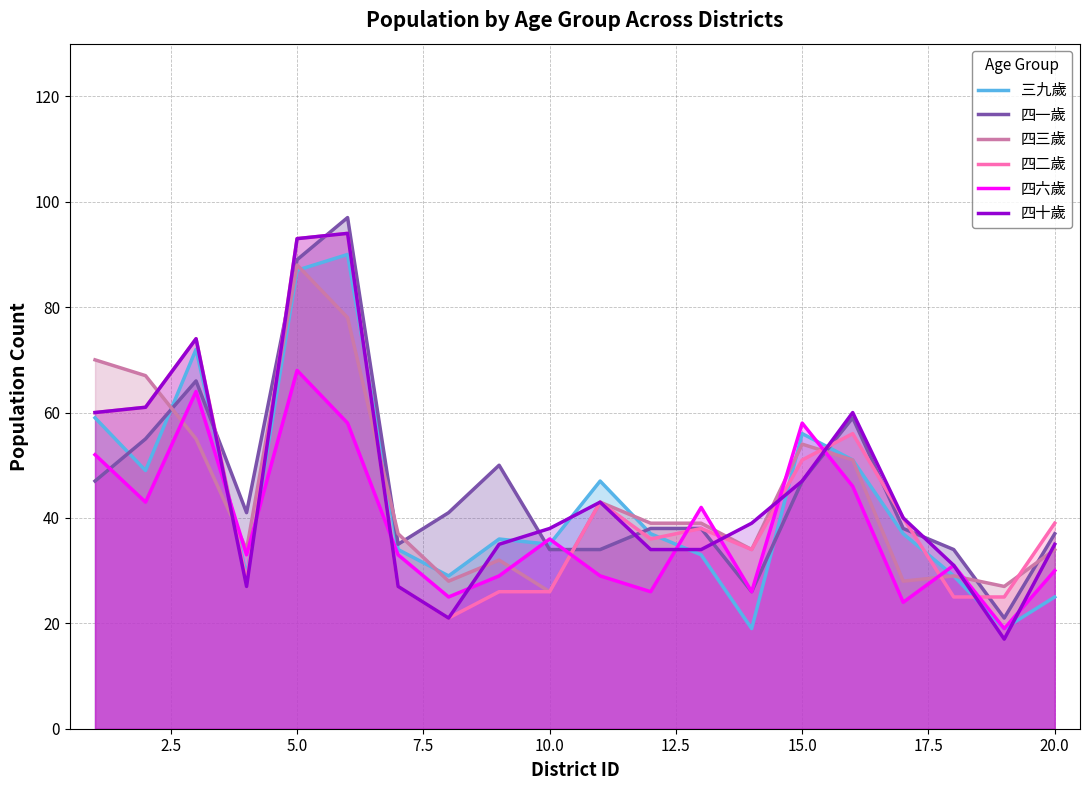

True or false: 三九歲 and 四十歲 intersect in this chart.

True